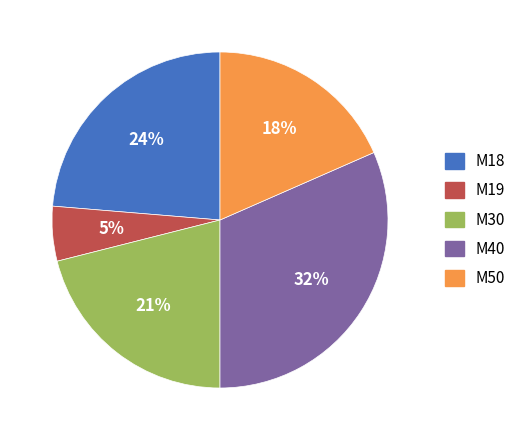

Does M50 account for over 50% of the chart?

No